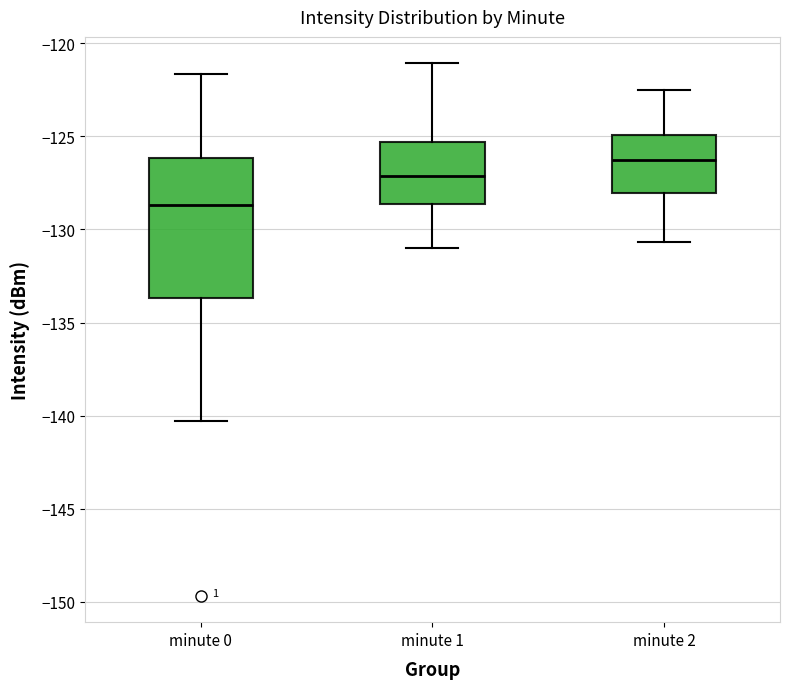

Reading left to right, read every box against the y-axis: the position of its median line, the range the box covers, and the ends of its whiskers. The values are not printed on the chart, so give them approximately, as read against the axis.

minute 0: median -128.5, box -133.5 to -126.0, whiskers -140.5 to -121.5
minute 1: median -127.0, box -128.5 to -125.5, whiskers -131.0 to -121.0
minute 2: median -126.5, box -128.0 to -125.0, whiskers -130.5 to -122.5